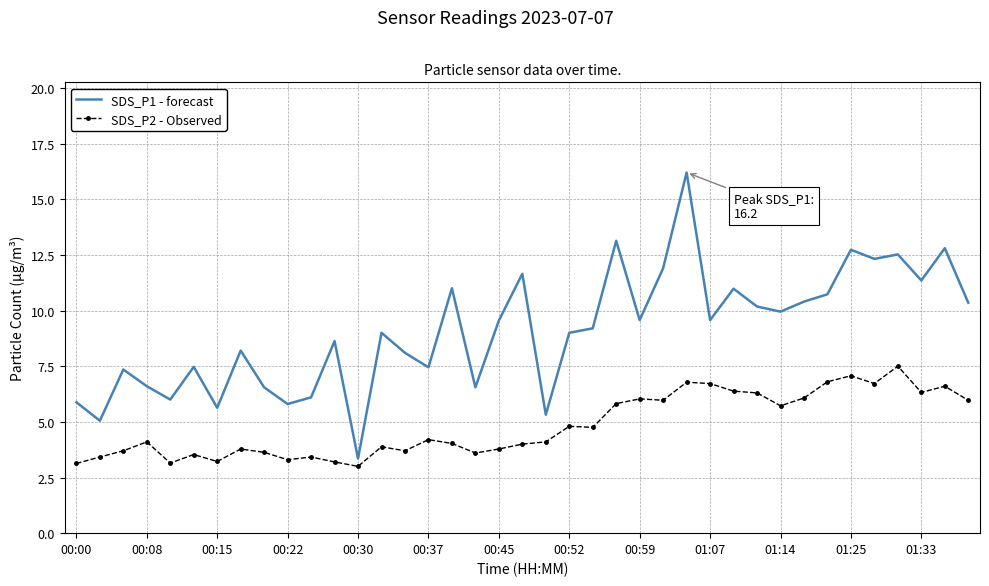

True or false: SDS_P1 - forecast and SDS_P2 - Observed intersect in this chart.

False